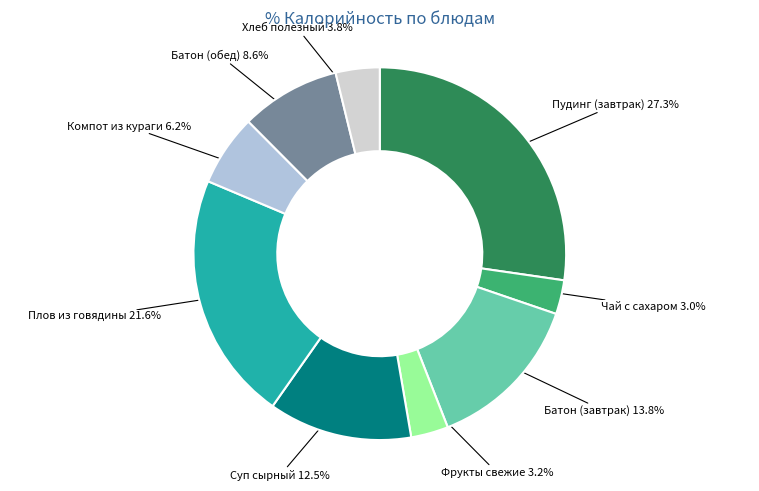

To the nearest percent, what portion does Пудинг (завтрак) represent?

27%